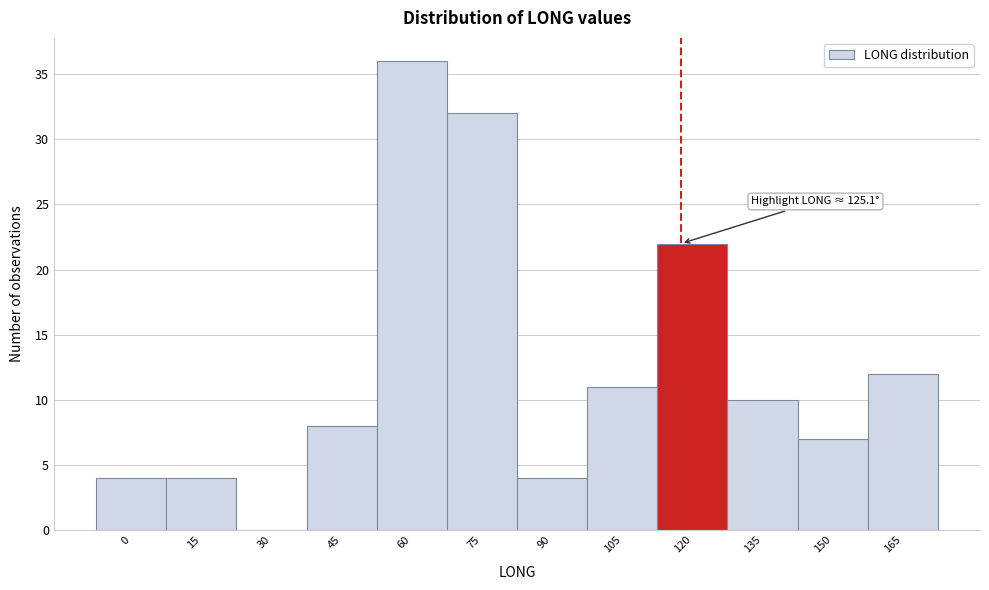

Reading left to right, list all the values displayed in this chart.

0=4	15=4	30=0	45=8	60=36	75=32	90=4	105=11	120=22	135=10	150=7	165=12